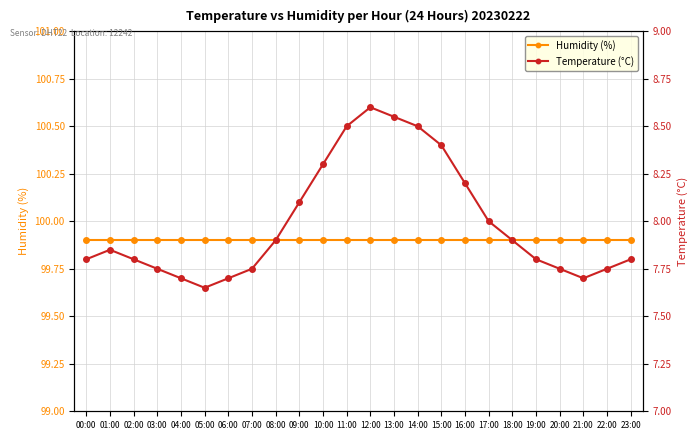

At how many categories does at least one series exceed 74?

24